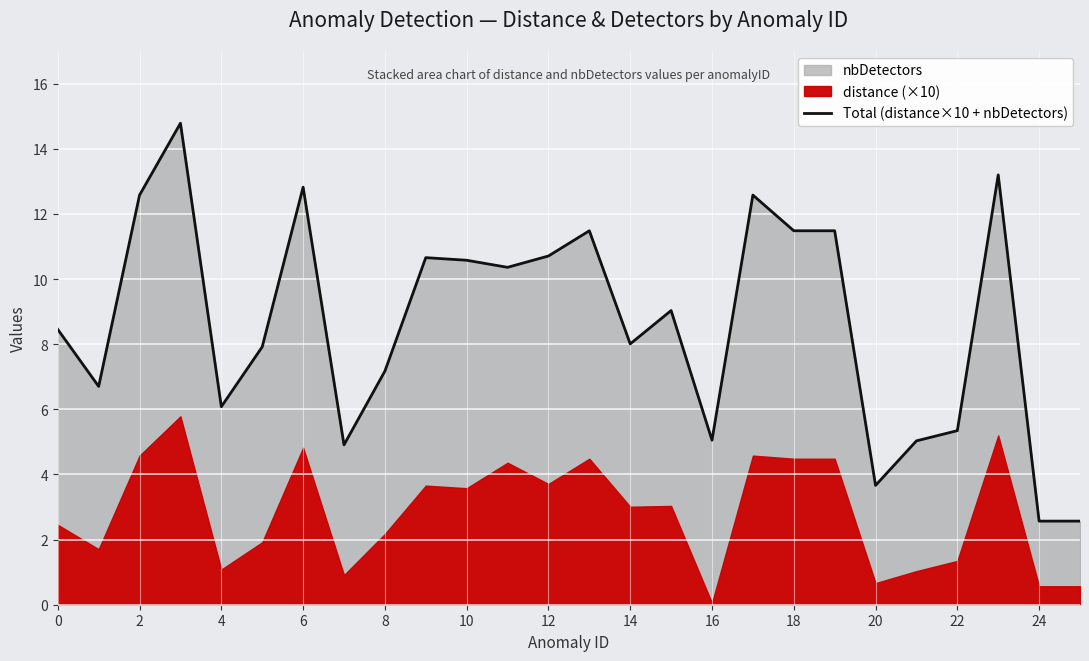

True or false: Total (distance×10 + nbDetectors) has a value of 8.5 at 0.

True